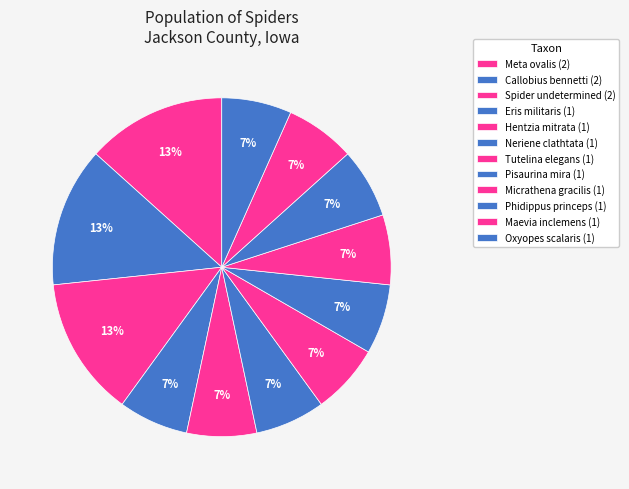

Is there any slice that represents more than half of the pie?

No